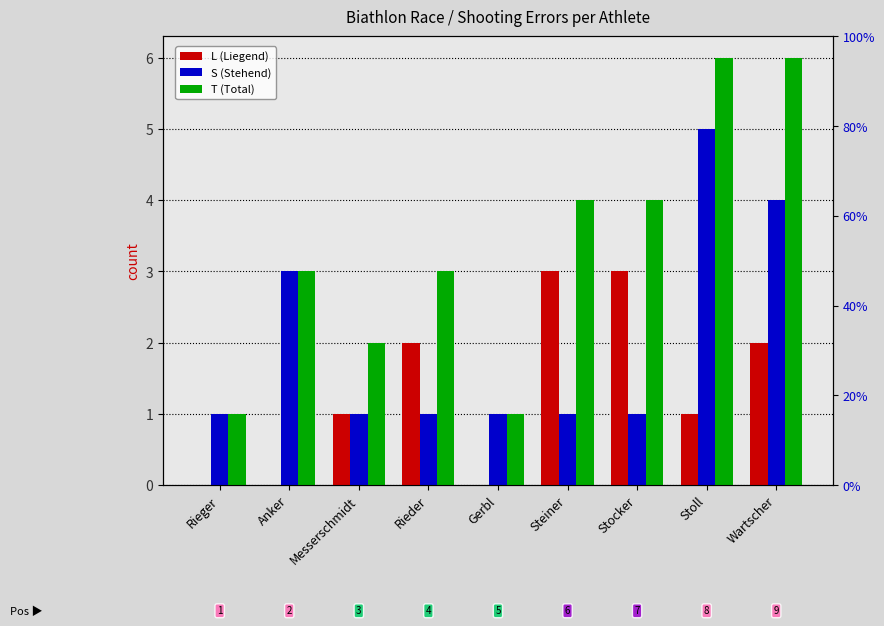

Reading left to right, transcribe all the data shown in this chart.

L (Liegend): Rieger=0	Anker=0	Messerschmidt=1	Rieder=2	Gerbl=0	Steiner=3	Stocker=3	Stoll=1	Wartscher=2
S (Stehend): Rieger=1	Anker=3	Messerschmidt=1	Rieder=1	Gerbl=1	Steiner=1	Stocker=1	Stoll=5	Wartscher=4
T (Total): Rieger=1	Anker=3	Messerschmidt=2	Rieder=3	Gerbl=1	Steiner=4	Stocker=4	Stoll=6	Wartscher=6